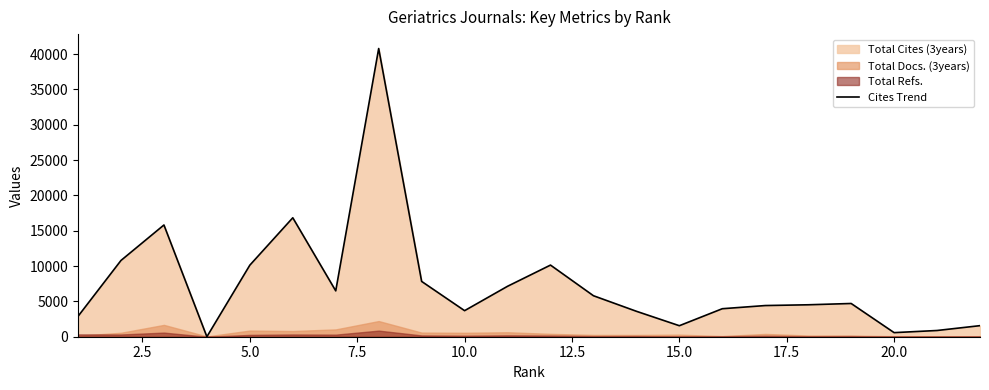

True or false: there are more than 0 points higher than both neighbors.

True